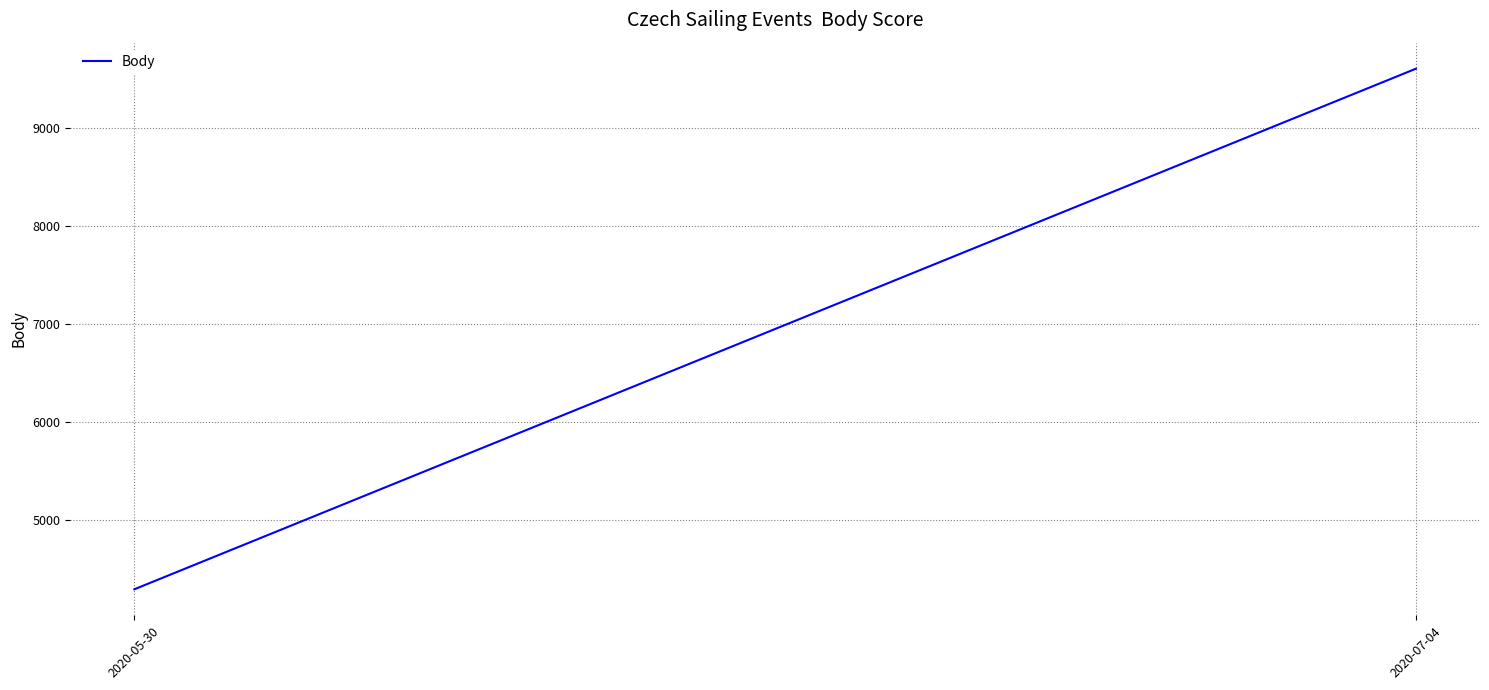

Which label corresponds to the smallest value in the chart?

2020-05-30